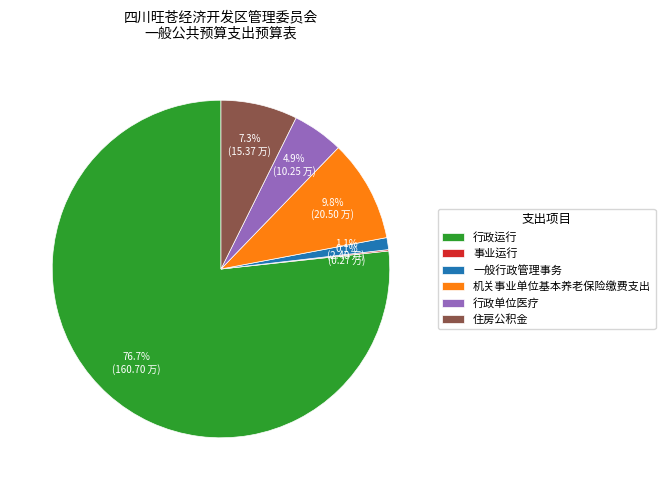

Is the sum of 行政单位医疗 and 住房公积金 greater than half?

No